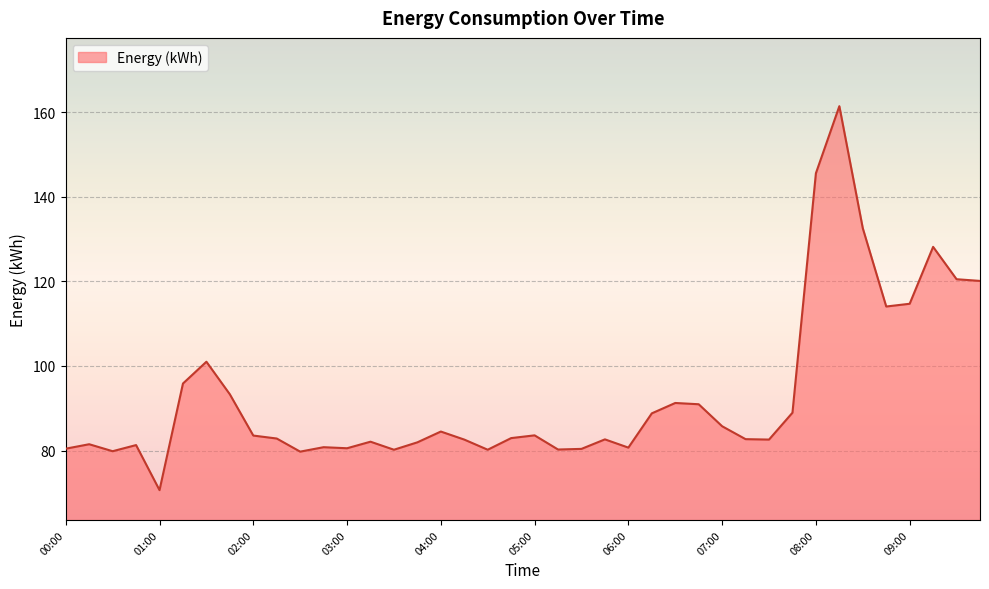

What is the maximum value shown in the chart?

161.4